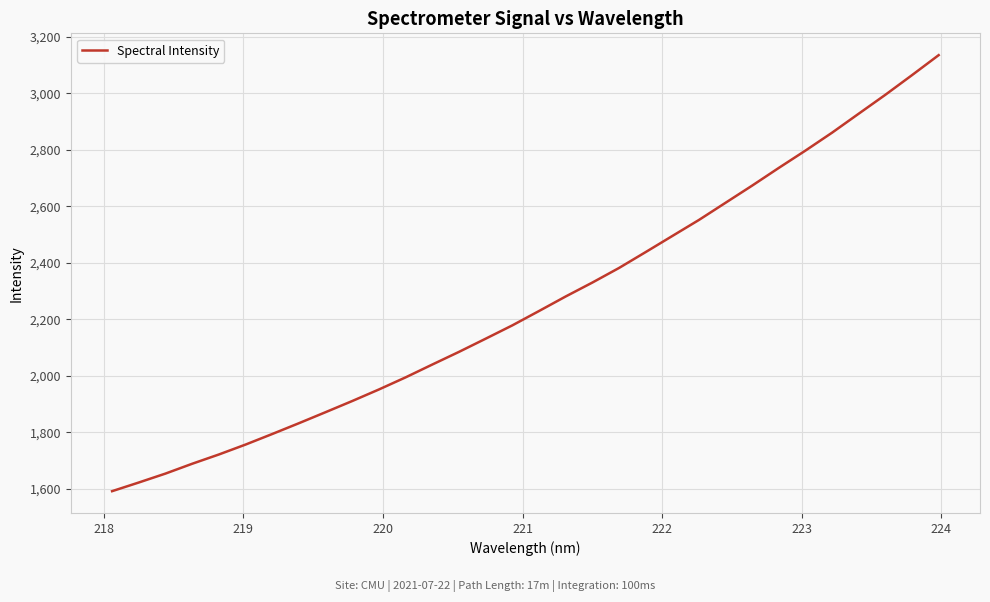

What is the maximum value shown in the chart?

3135.3